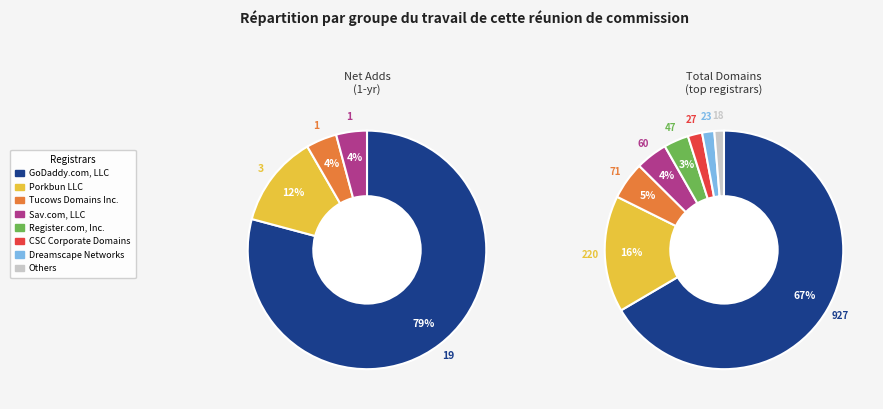

What is the majority slice?

GoDaddy.com, LLC